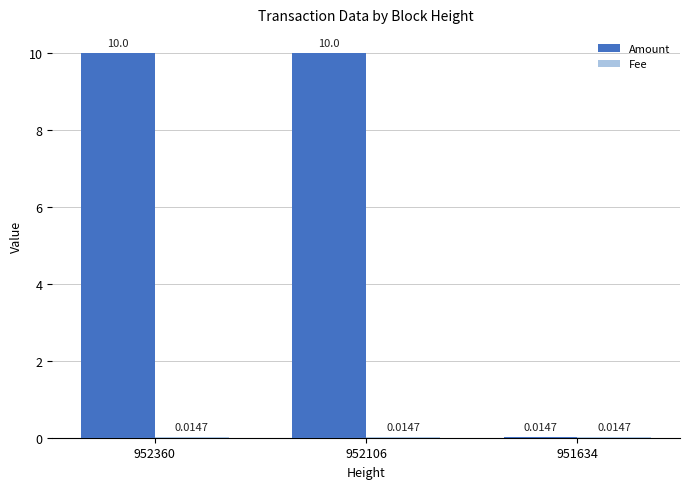

How many series are shown in this chart?

2